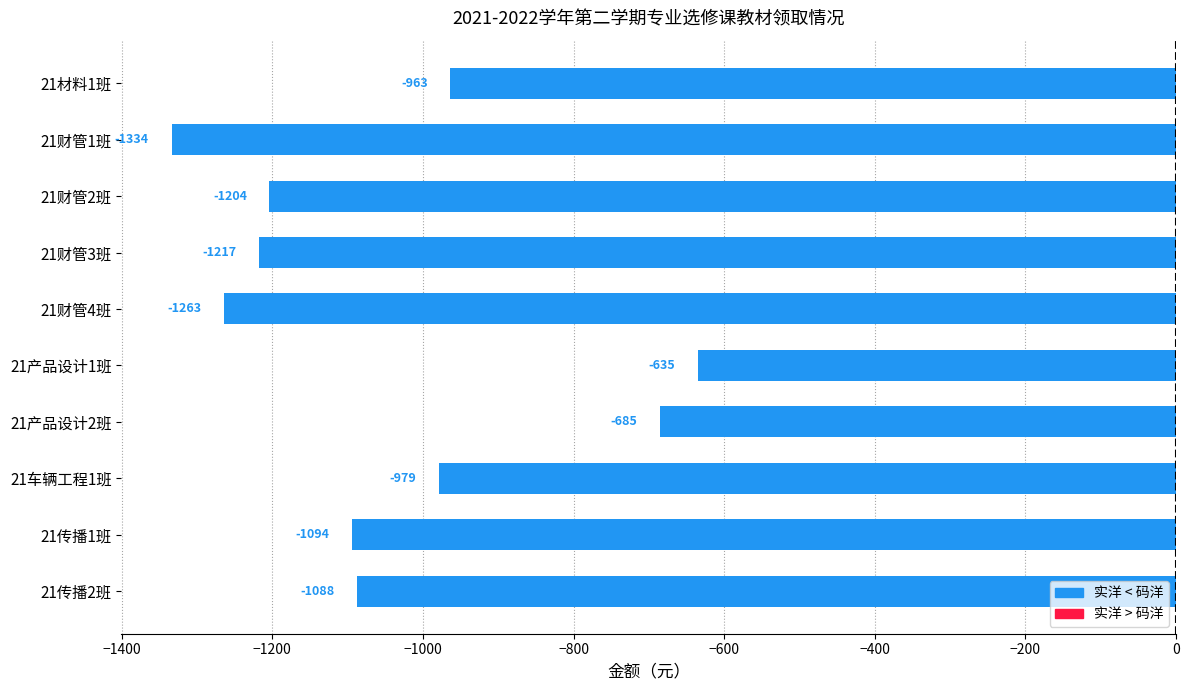

What is the maximum value shown in the chart?

-634.6